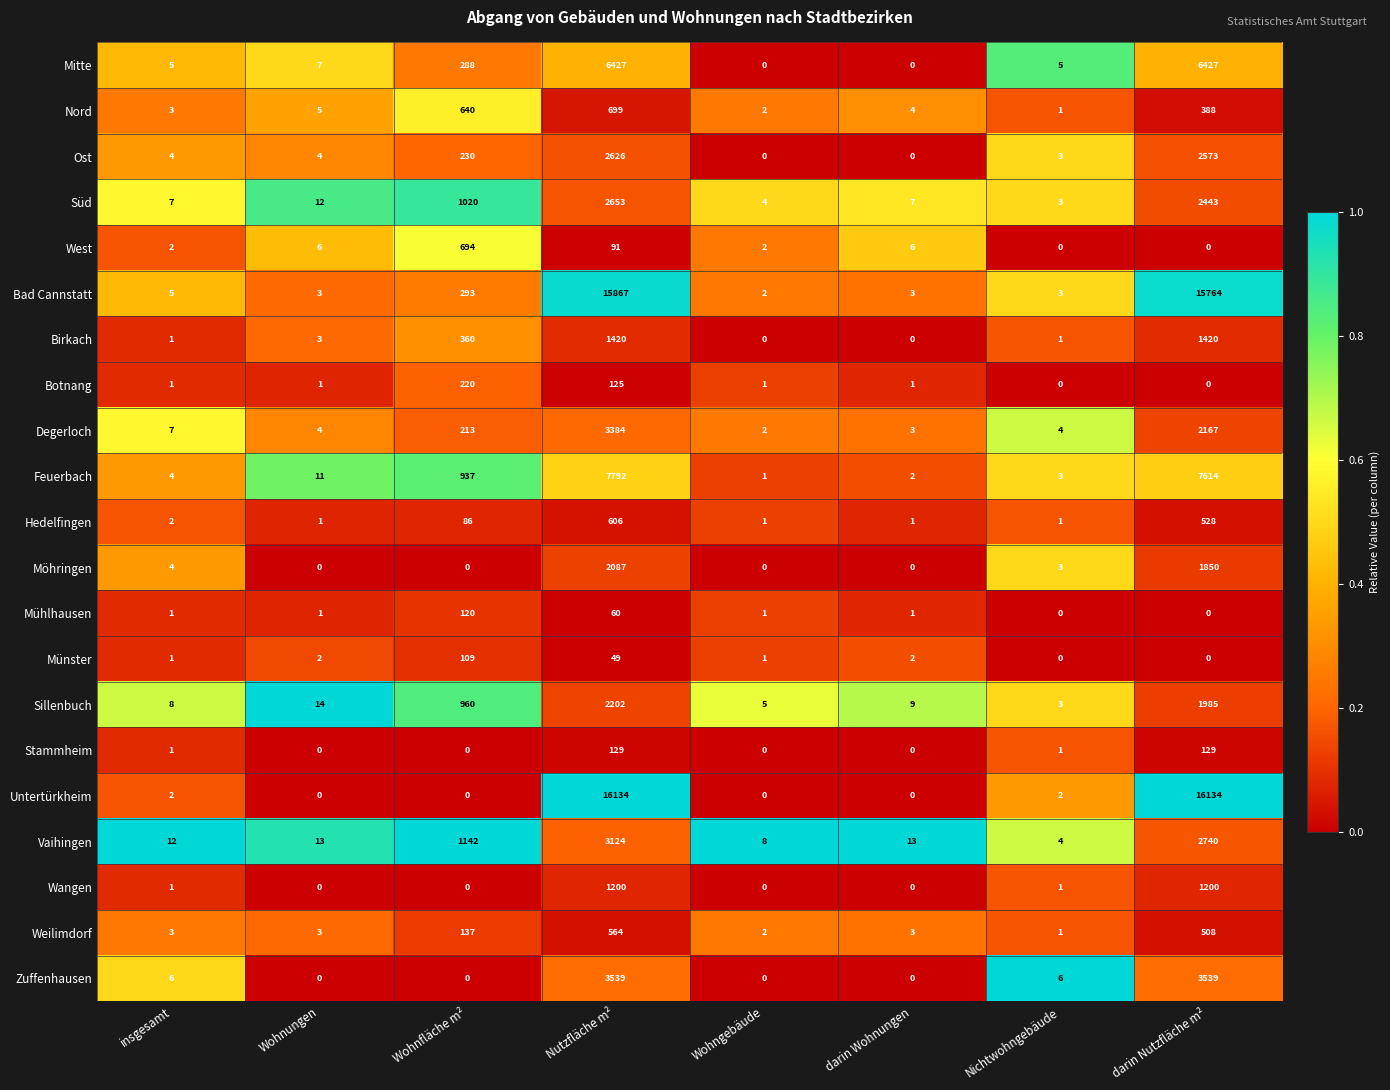

What is the sum of the Mitte values at Wohngebäude and Wohnfläche m²?

288